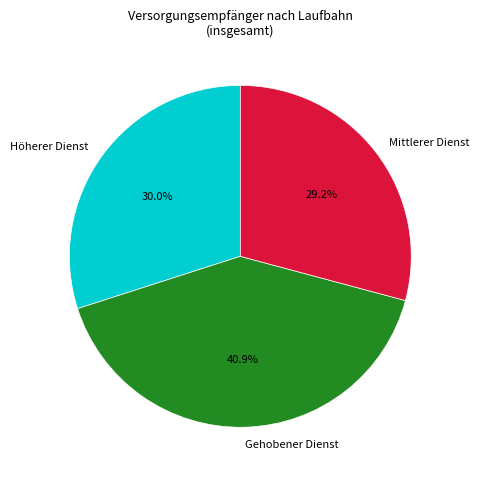

To the nearest percent, what percentage of the pie is Höherer Dienst?

30%